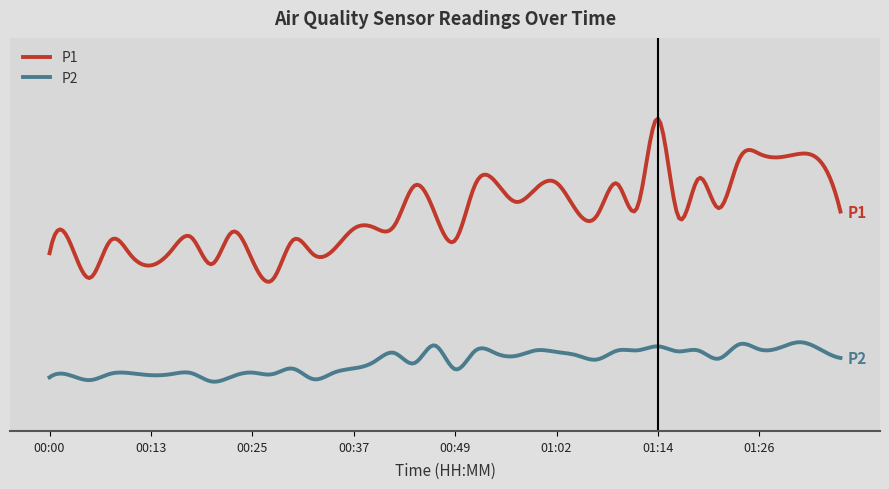

True or false: P1 and P2 intersect in this chart.

False